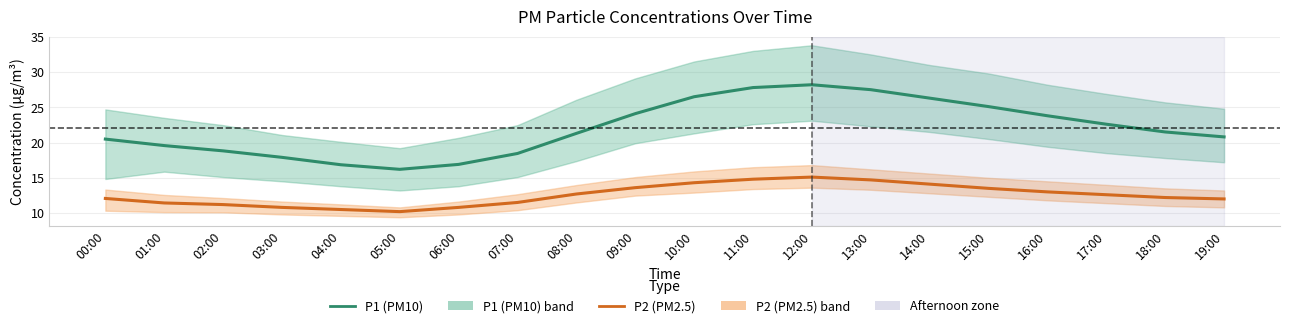

What is the label of the 10th point from the right?

10:00